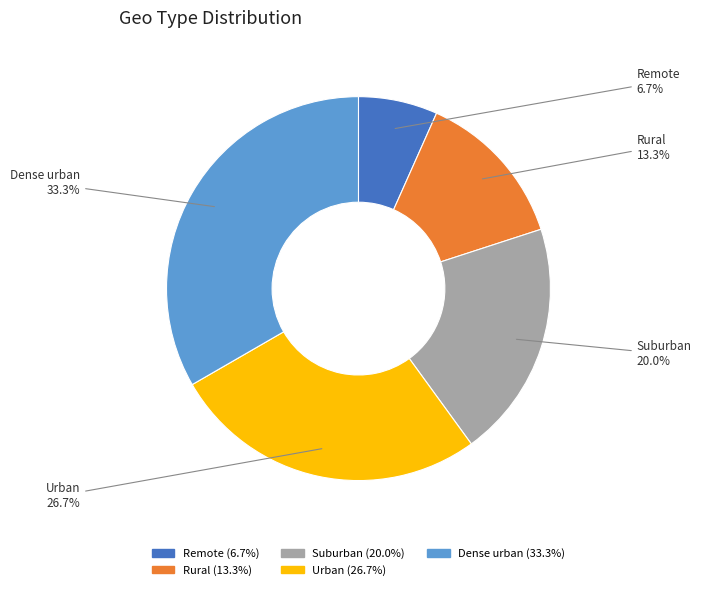

What is the smallest slice in the pie chart?

Remote